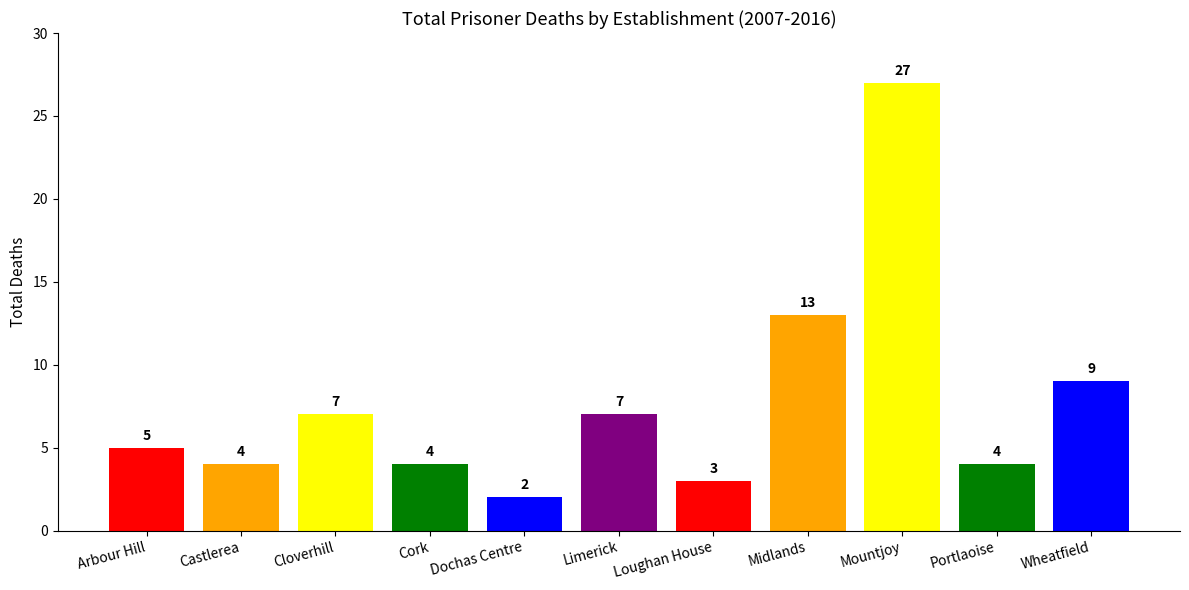

How many bars are there in total?

11